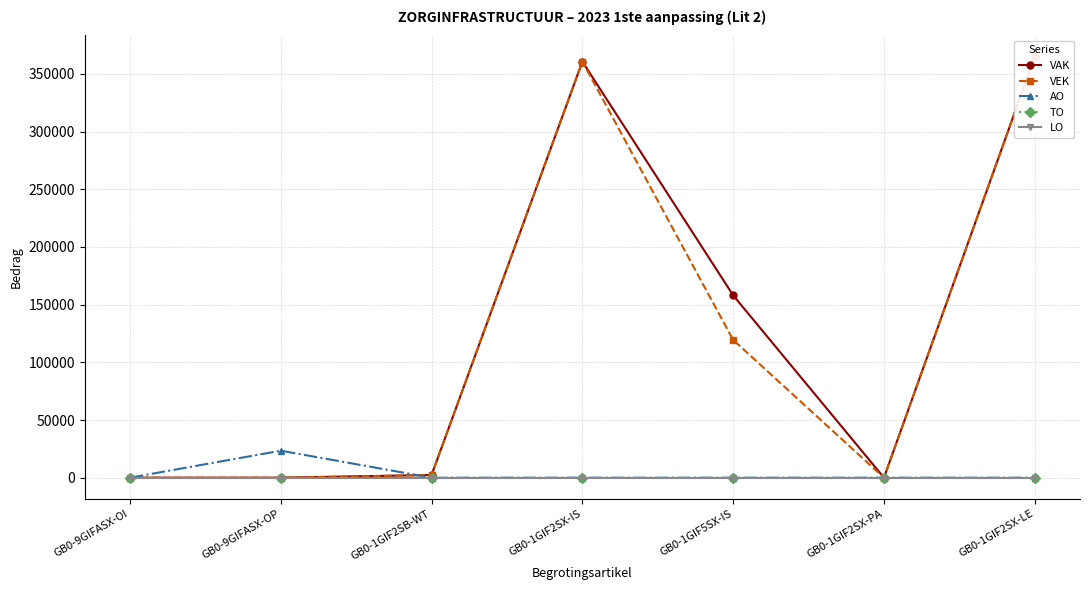

The value of VAK at GB0-1GIF2SX-PA is 0. True or false?

True